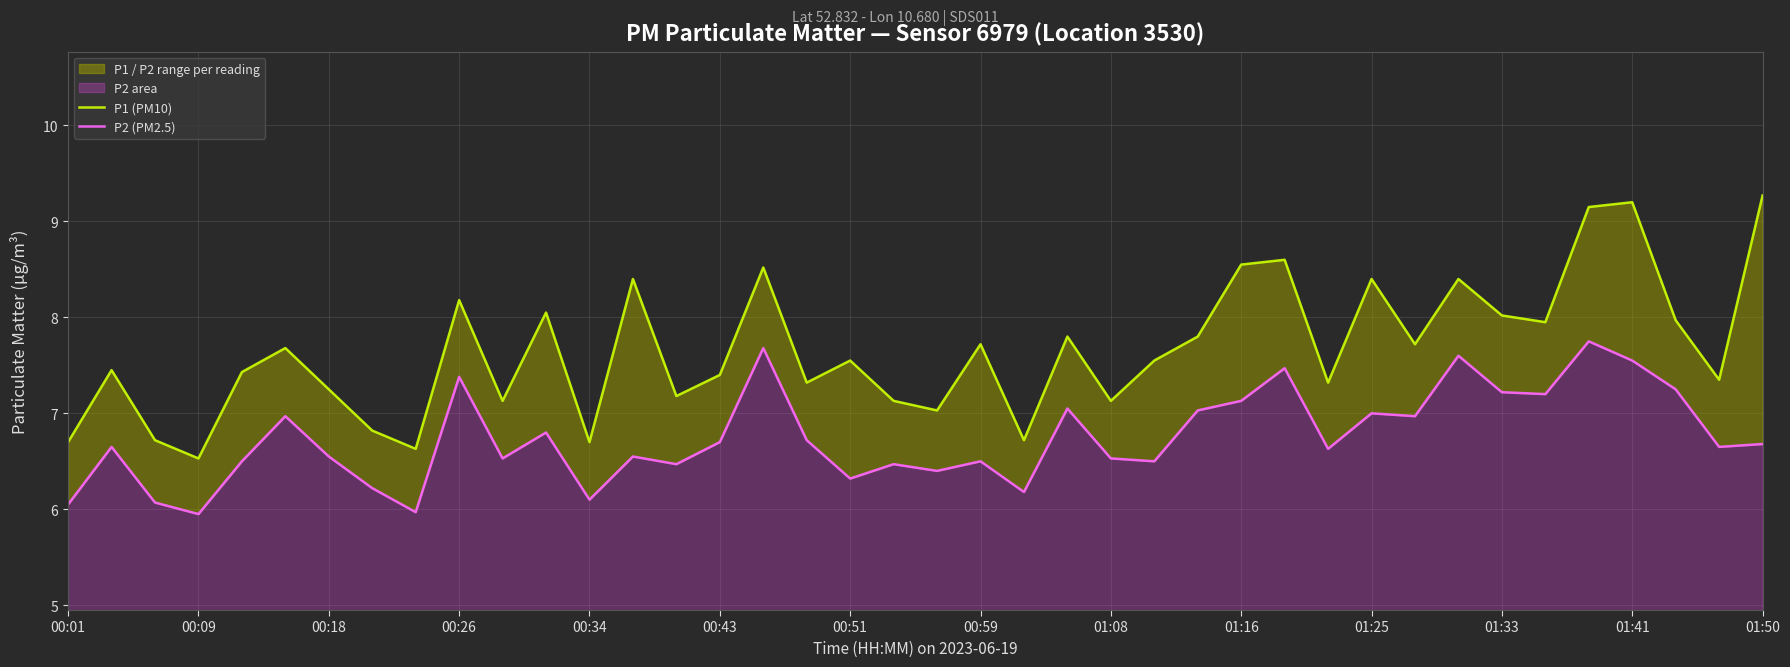

List the series in order of their peak value, highest first.

P1 (PM10), P2 (PM2.5)